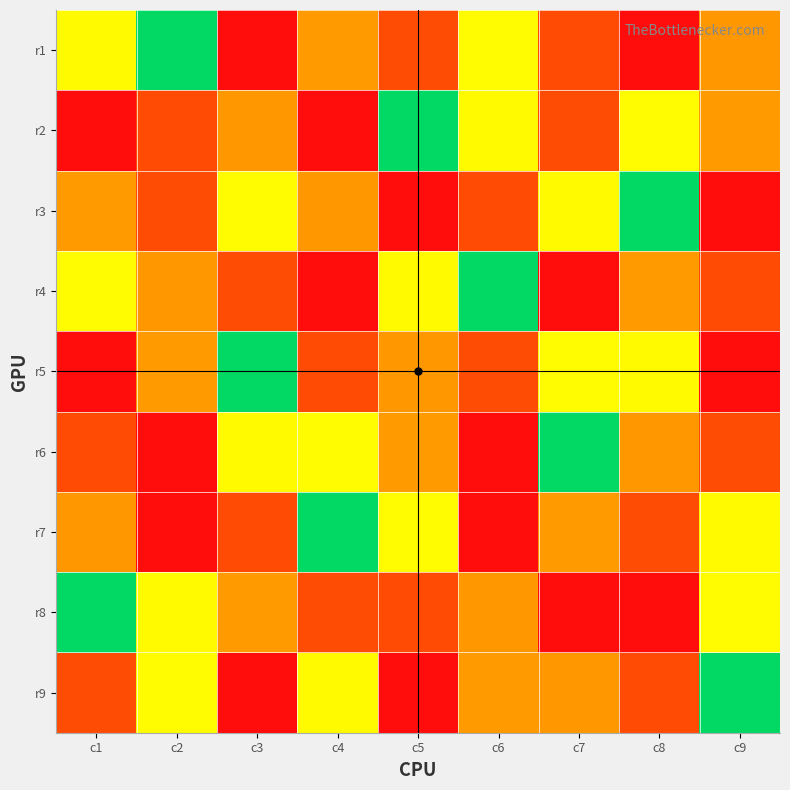

Reading left to right, list all the values displayed in this chart.

r1: c1=6	c2=5	c3=9	c4=3	c5=2	c6=4	c7=8	c8=1	c9=7
r2: c1=1	c2=8	c3=7	c4=9	c5=5	c6=6	c7=2	c8=4	c9=3
r3: c1=3	c2=2	c3=4	c4=7	c5=1	c6=8	c7=6	c8=5	c9=9
r4: c1=4	c2=7	c3=2	c4=1	c5=6	c6=5	c7=9	c8=3	c9=8
r5: c1=9	c2=3	c3=5	c4=8	c5=7	c6=2	c7=4	c8=6	c9=1
r6: c1=8	c2=1	c3=6	c4=4	c5=3	c6=9	c7=5	c8=7	c9=2
r7: c1=7	c2=9	c3=8	c4=5	c5=4	c6=1	c7=3	c8=2	c9=6
r8: c1=5	c2=6	c3=3	c4=2	c5=8	c6=7	c7=1	c8=9	c9=4
r9: c1=2	c2=4	c3=1	c4=6	c5=9	c6=3	c7=7	c8=8	c9=5